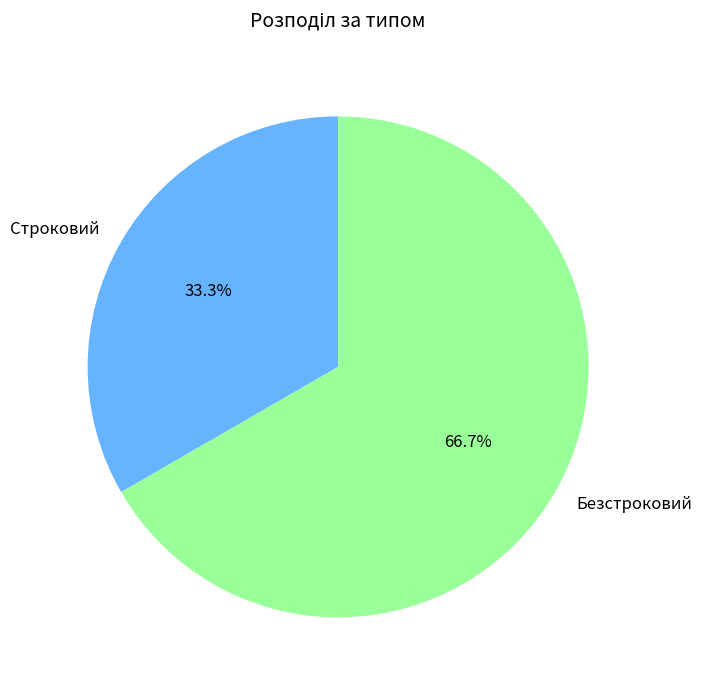

Combined, what portion of the pie is Строковий and Безстроковий?

100.0%